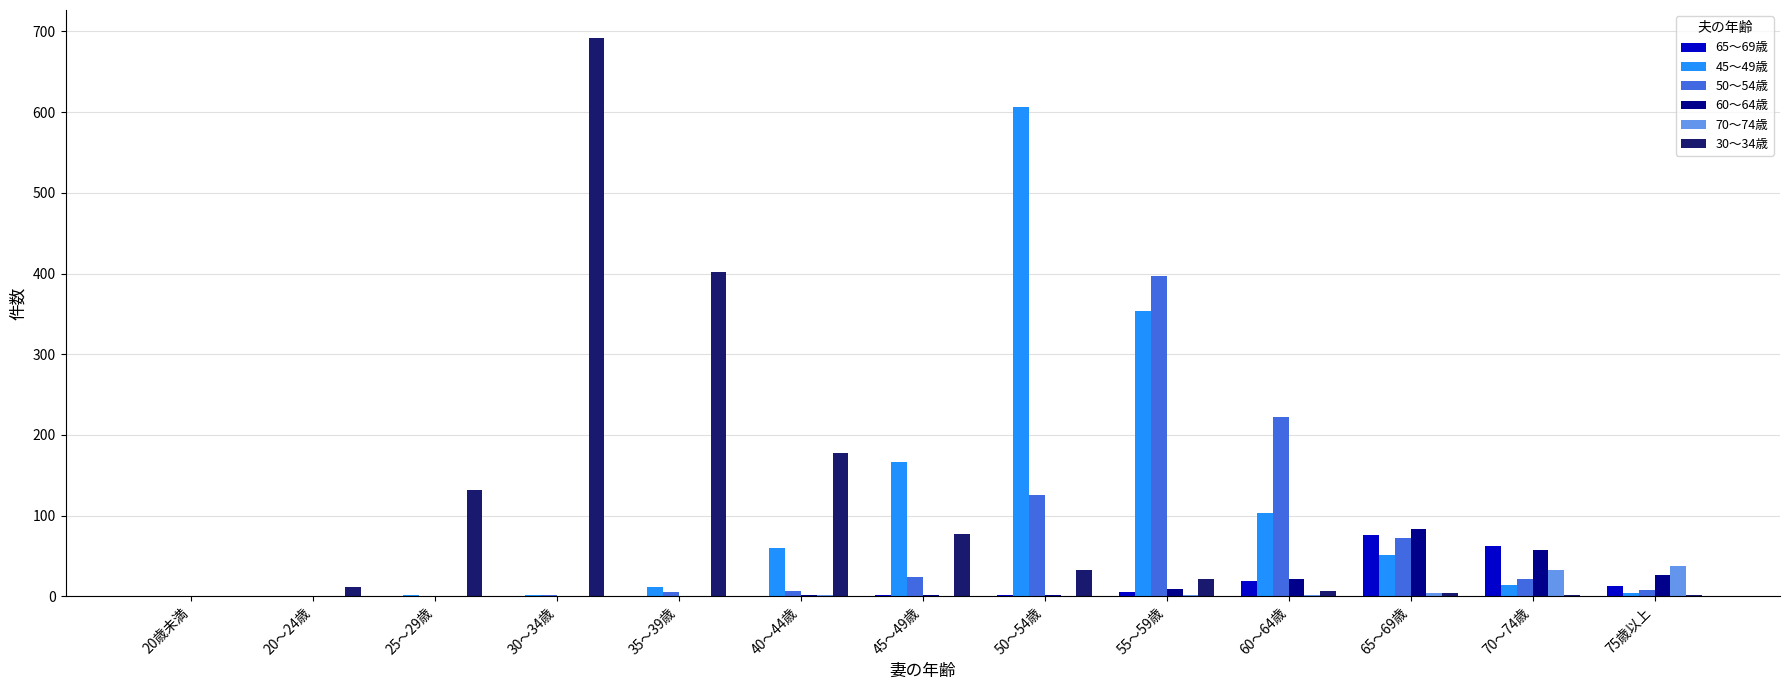

Is the value of 65～69歳 at 45～49歳 greater than the value of 50～54歳 at 45～49歳?

No